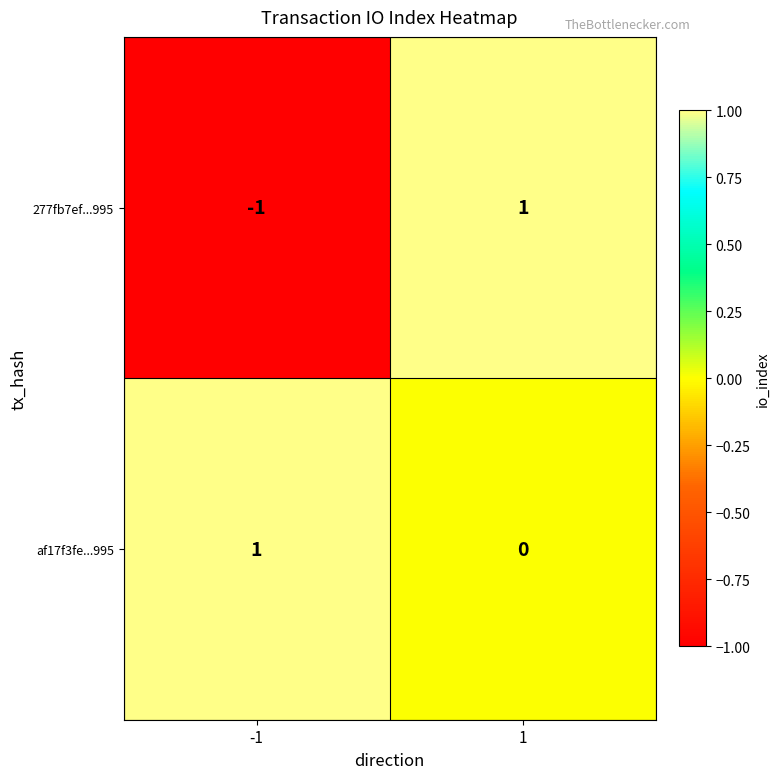

Reading left to right, what are all the values shown in this chart?

277fb7ef...995: -1	1
af17f3fe...995: 1	0